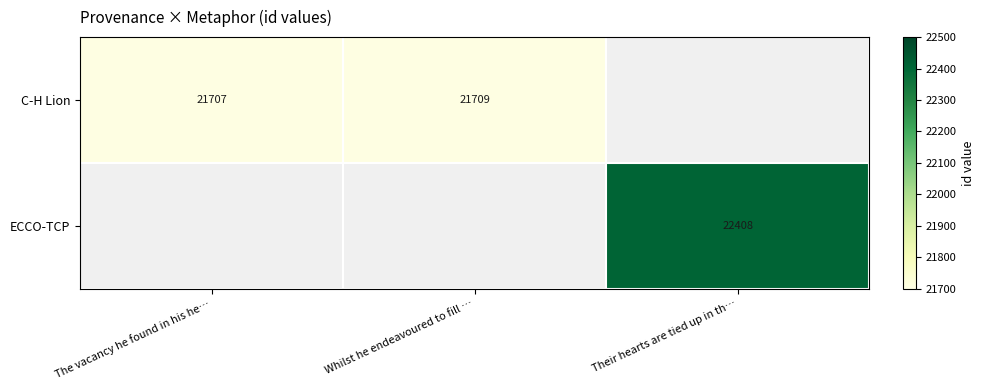

Count the number of data series in this chart.

2